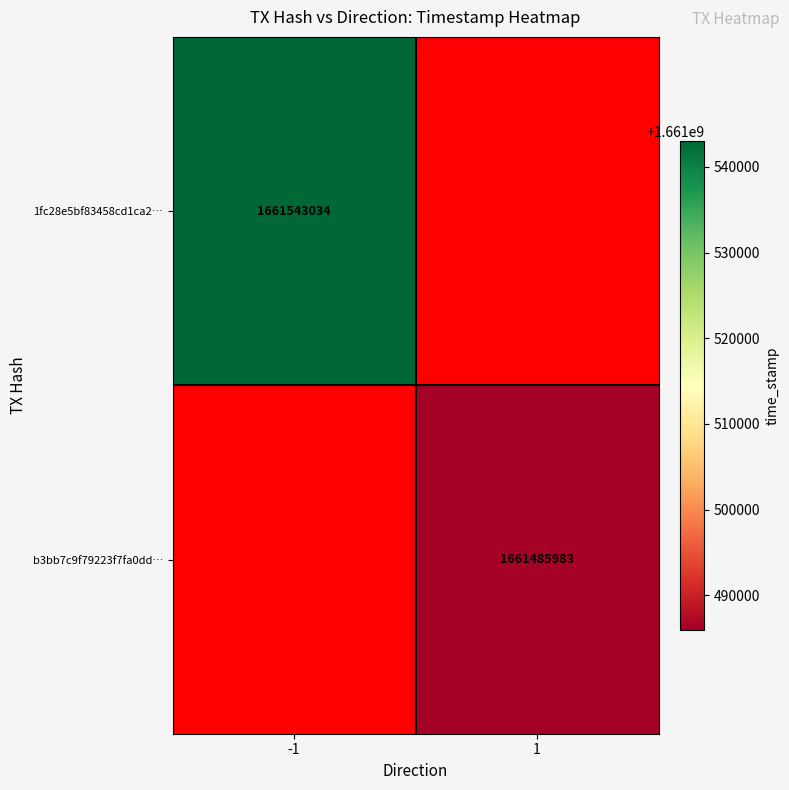

Is the value of b3bb7c9f79223f7fa0dd… at 1 greater than the value of 1fc28e5bf83458cd1ca2… at -1?

No